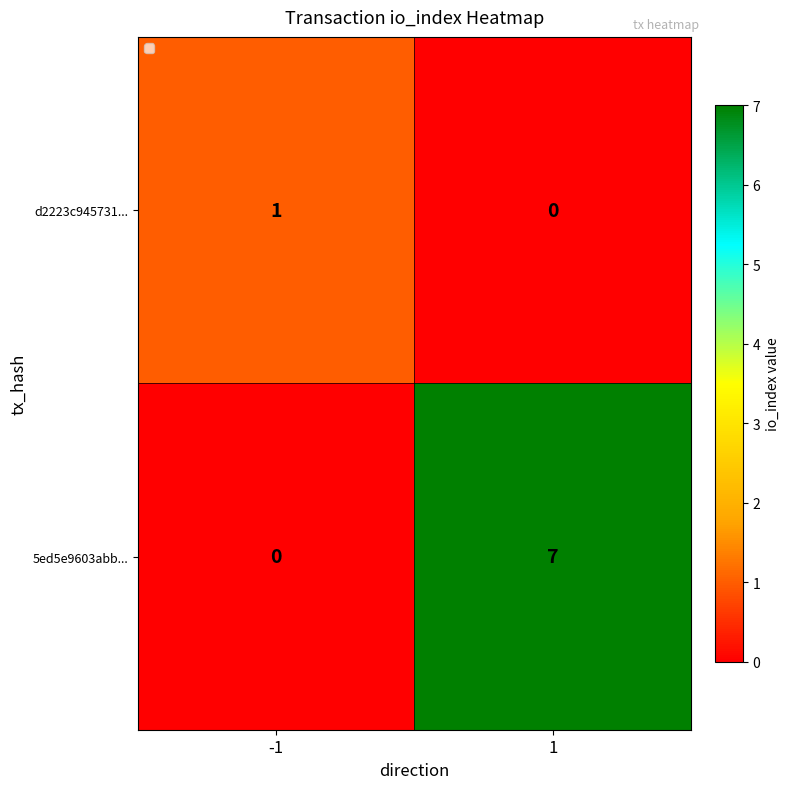

At which category does the chart reach its peak across all series?

1